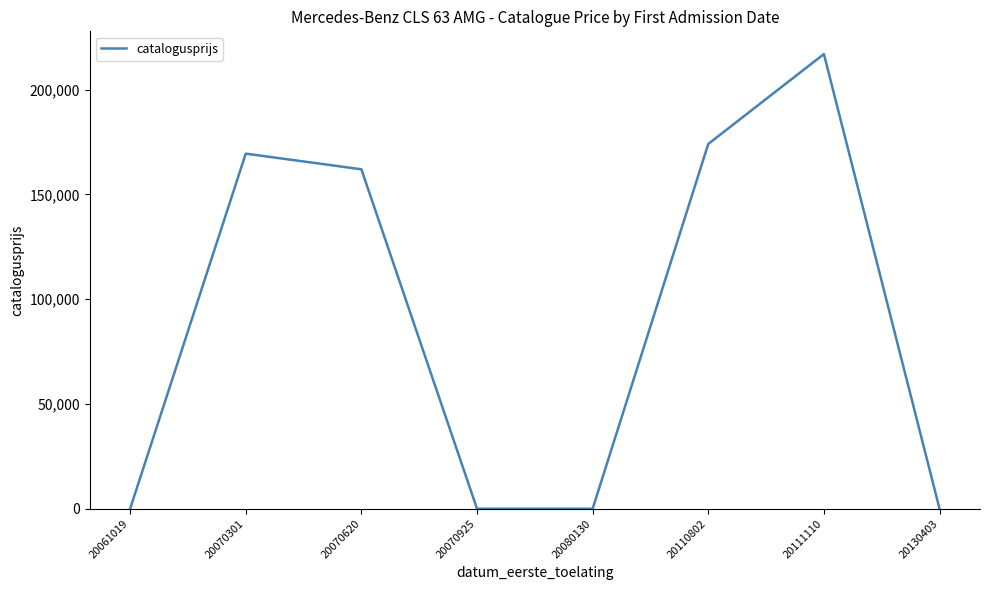

What is the change in value from 20080130 to 20110802?

+174105